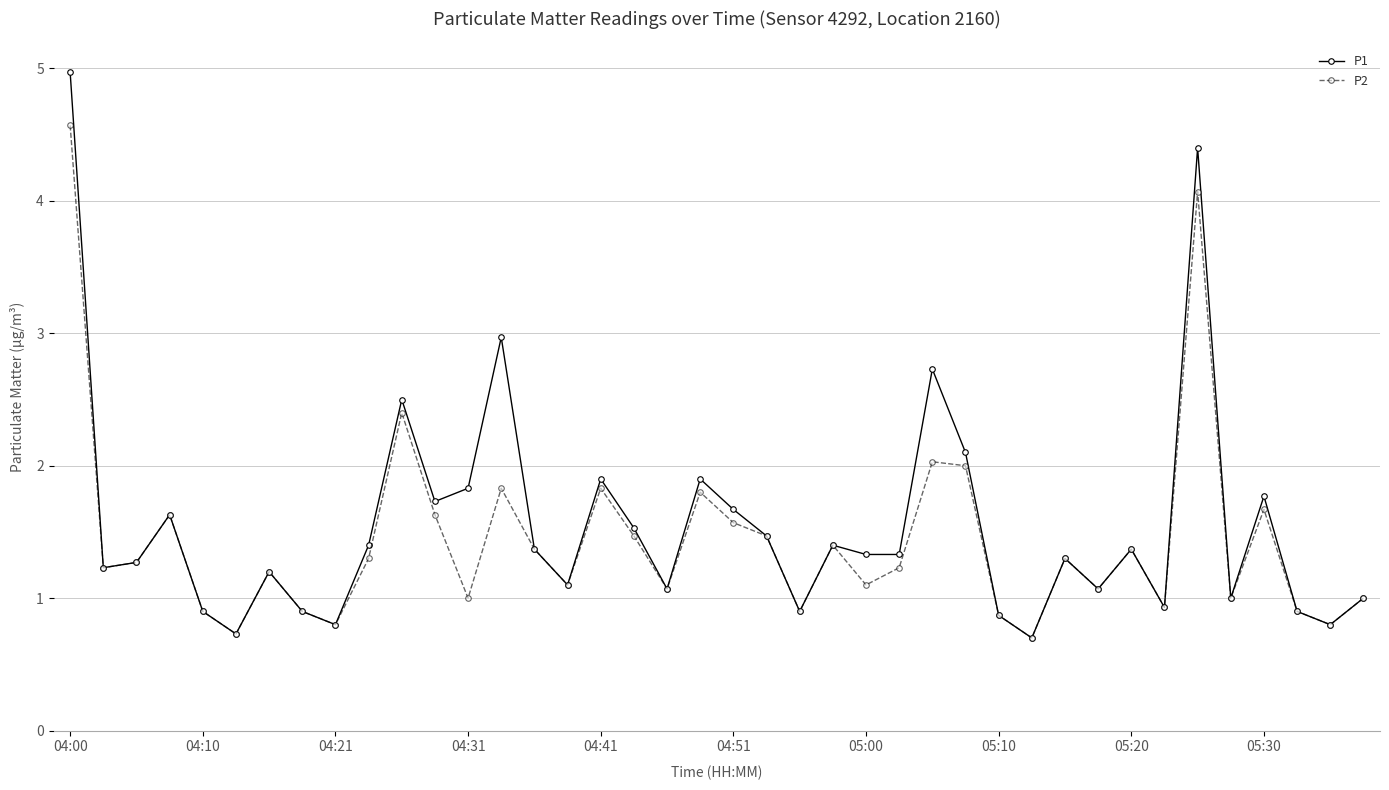

List the series in order of their peak value, lowest first.

P2, P1